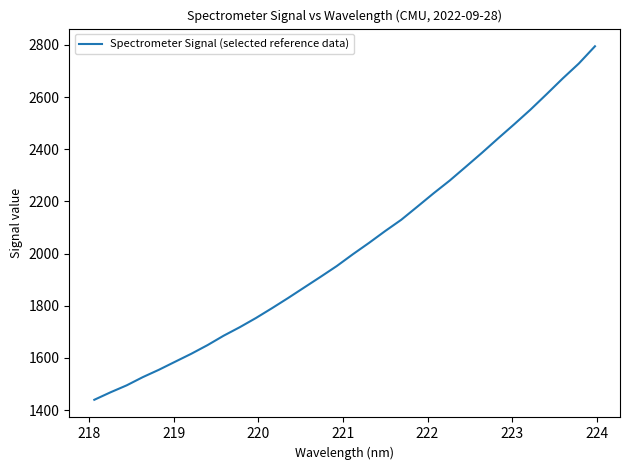

What is the minimum value shown in the chart?

1439.6